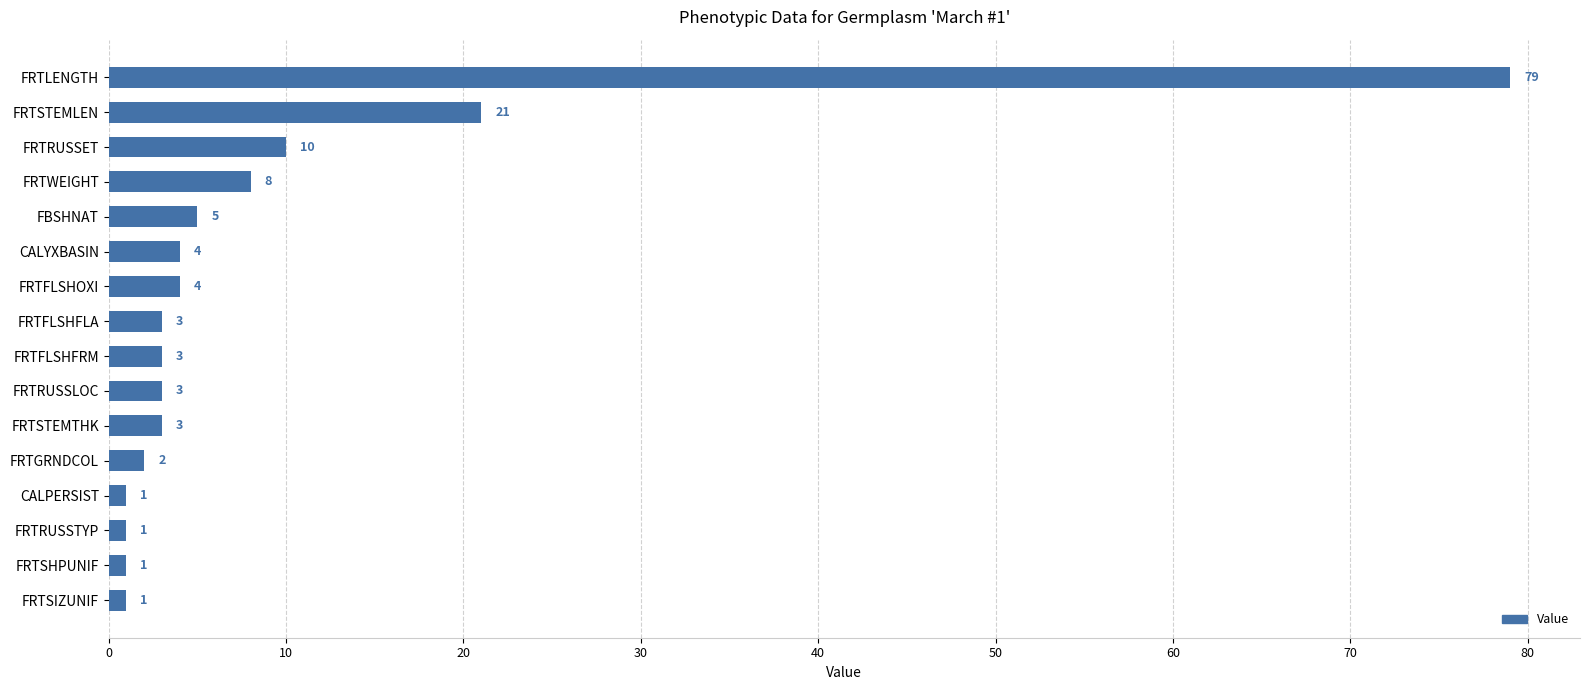

Reading bottom to top, what are all the values shown in this chart?

FRTSIZUNIF=1	FRTSHPUNIF=1	FRTRUSSTYP=1	CALPERSIST=1	FRTGRNDCOL=2	FRTSTEMTHK=3	FRTRUSSLOC=3	FRTFLSHFRM=3	FRTFLSHFLA=3	FRTFLSHOXI=4	CALYXBASIN=4	FBSHNAT=5	FRTWEIGHT=8	FRTRUSSET=10	FRTSTEMLEN=21	FRTLENGTH=79